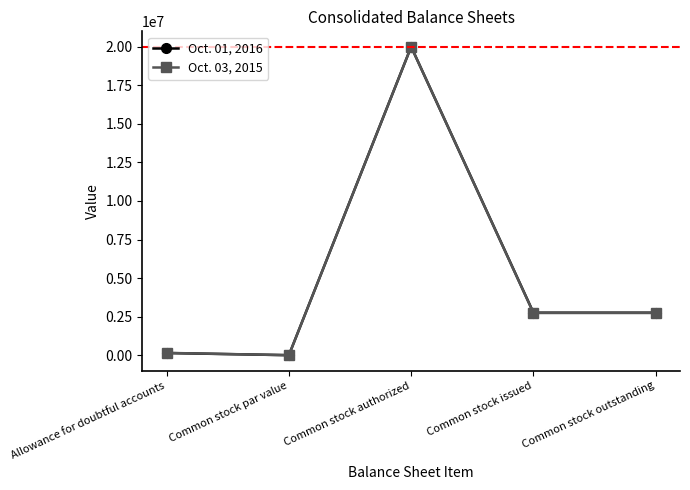

What is the value of the Oct. 03, 2015 point at the 3rd from the left?

20000000